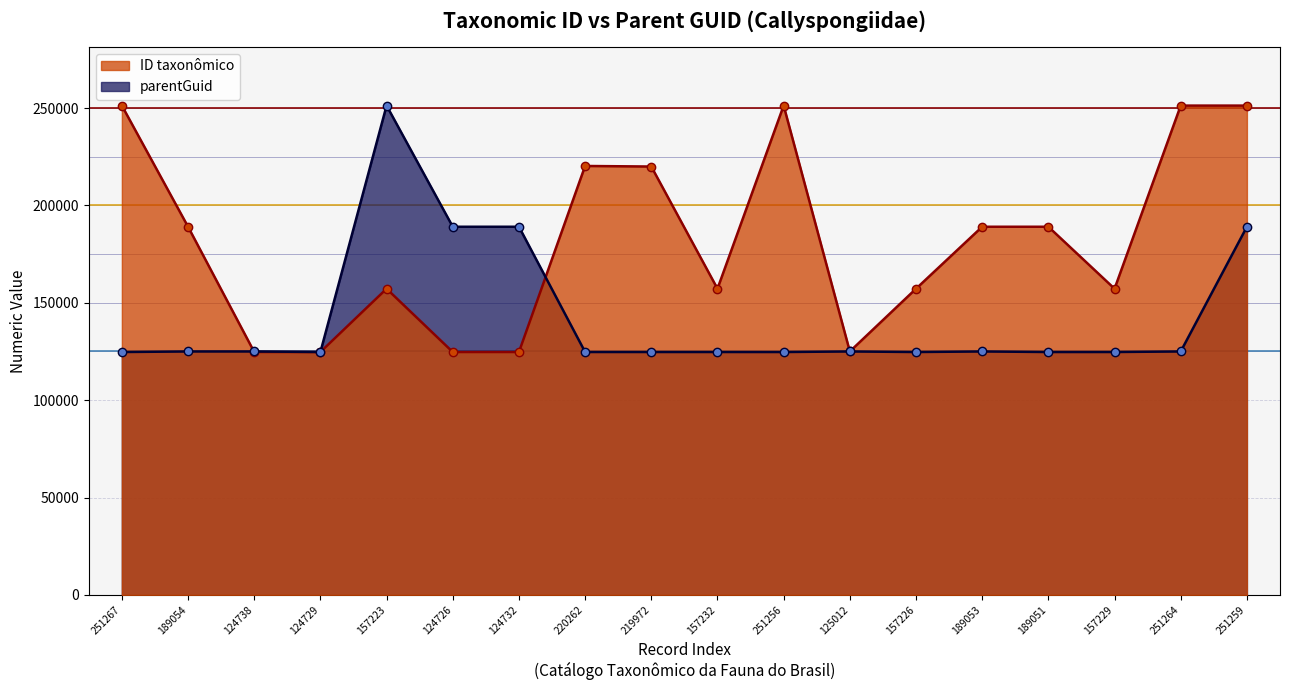

Read the parentGuid value at 251256.

124726